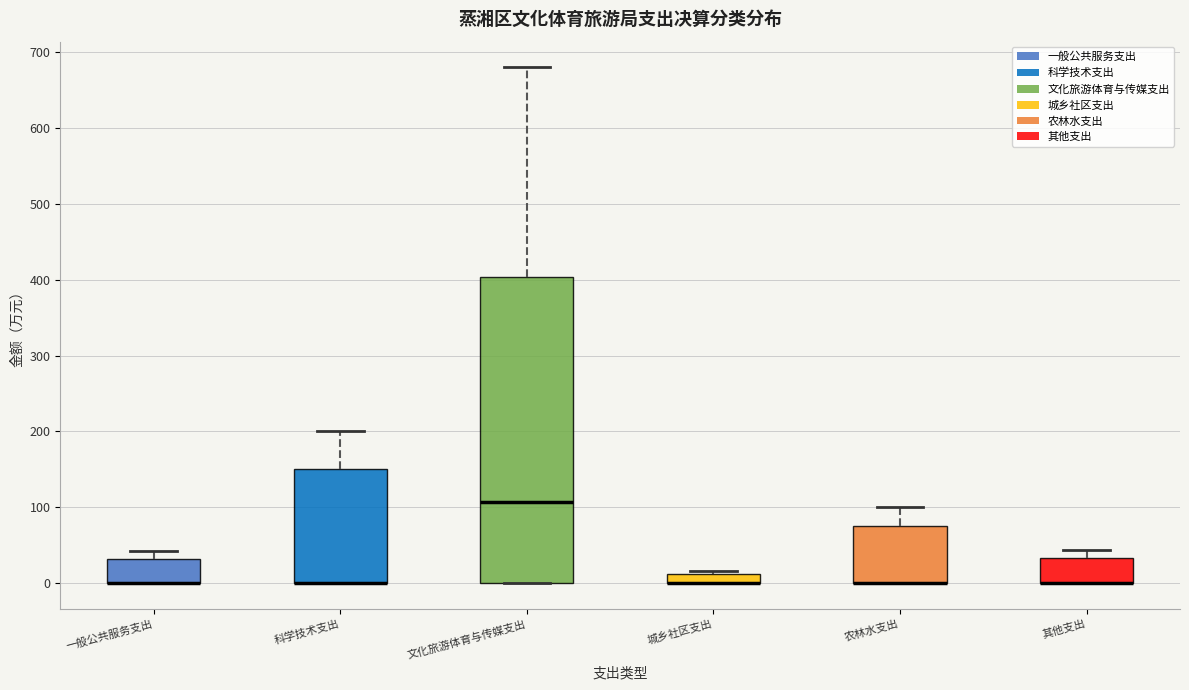

Comparing the boxes themselves (not the whiskers), which one is the tallest?

文化旅游体育与传媒支出